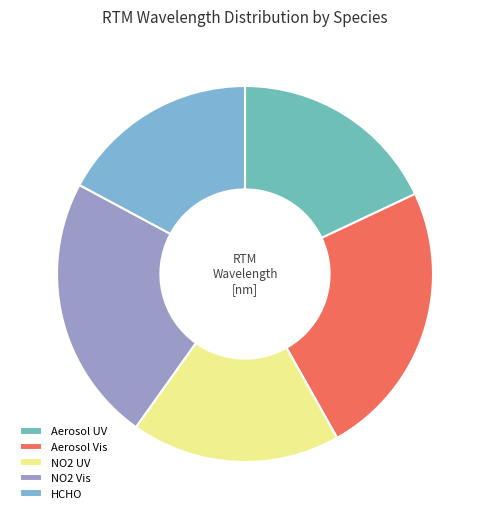

True or false: NO2 UV accounts for 32% of the total.

False